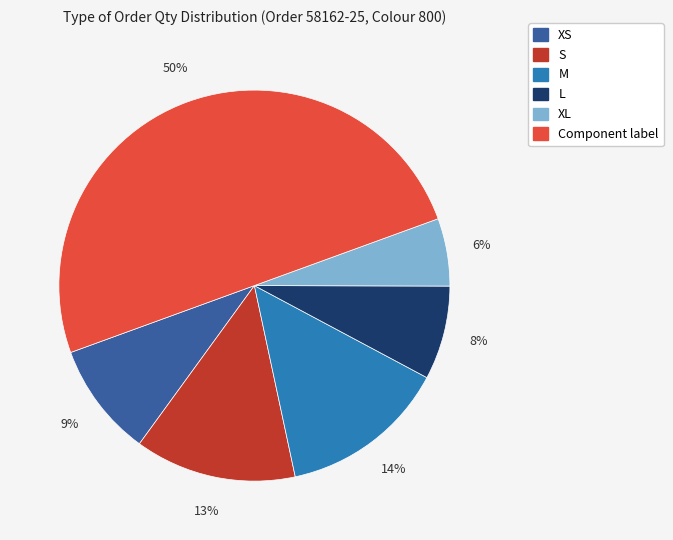

To the nearest percent, what is the average slice percentage?

17%